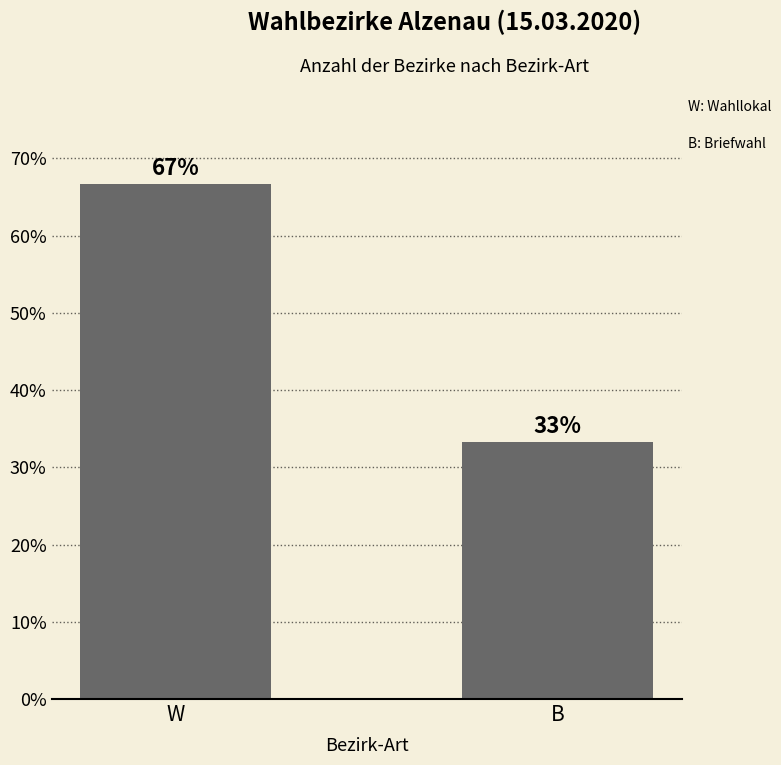

How many values exceed 66?

1